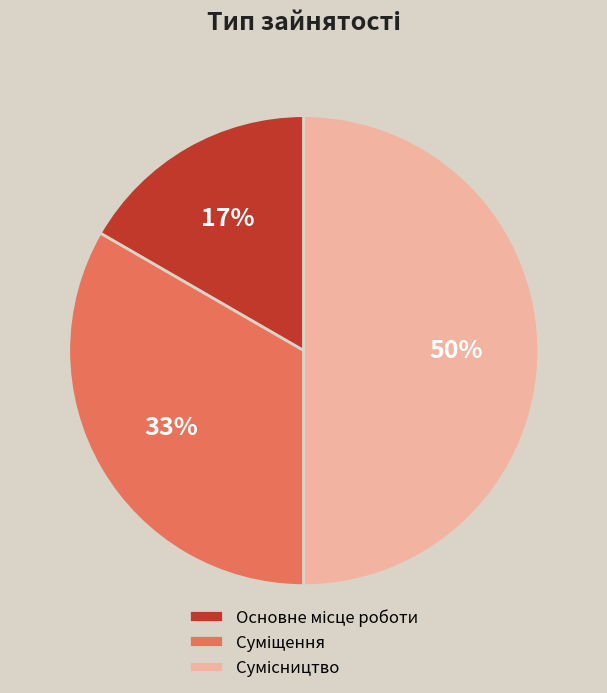

How many slices are in this pie chart?

3